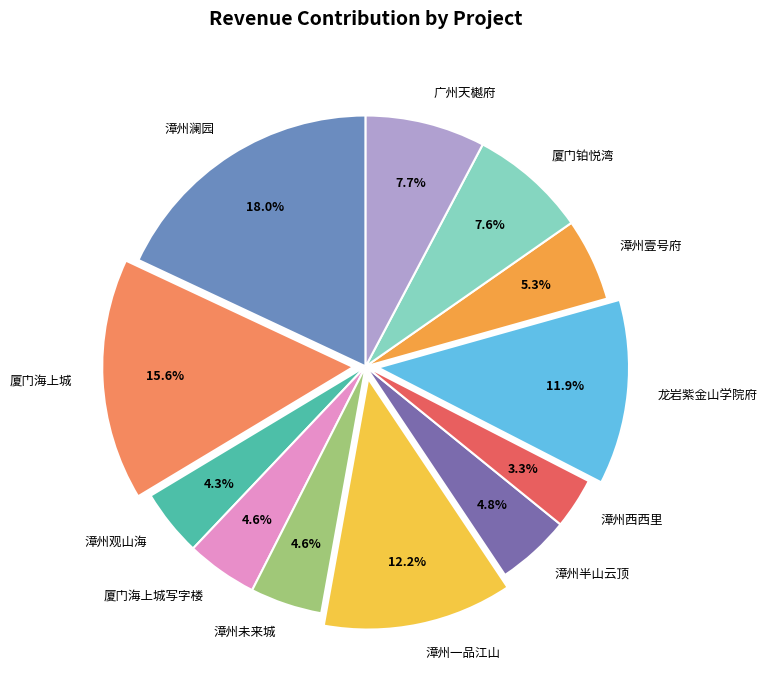

How many slices are in this pie chart?

12